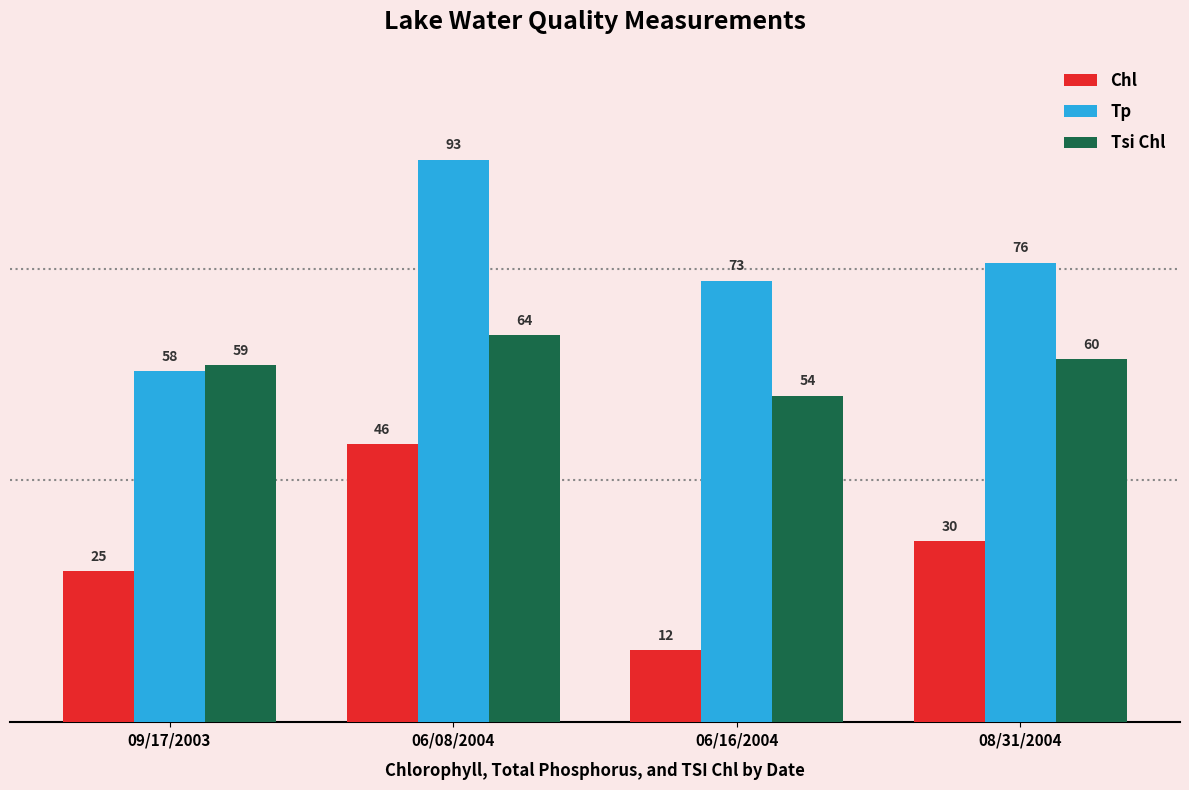

Rank the categories by Tp value from highest to lowest.

06/08/2004, 08/31/2004, 06/16/2004, 09/17/2003